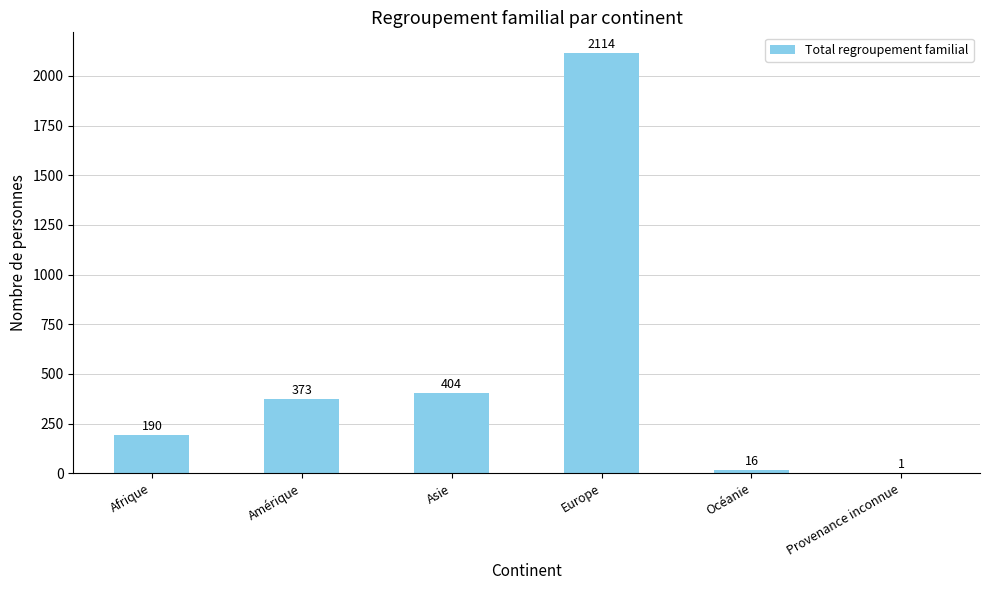

What is the average value?

516